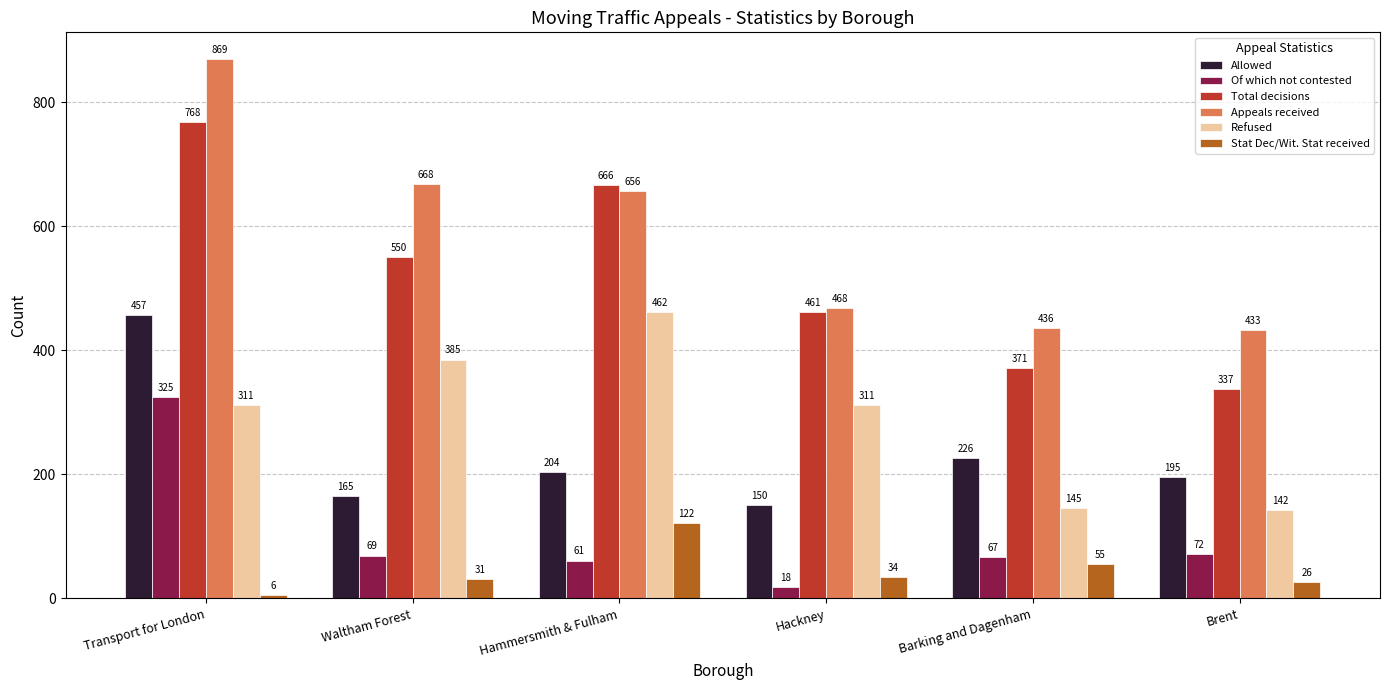

What is the highest value of the Allowed series?

457